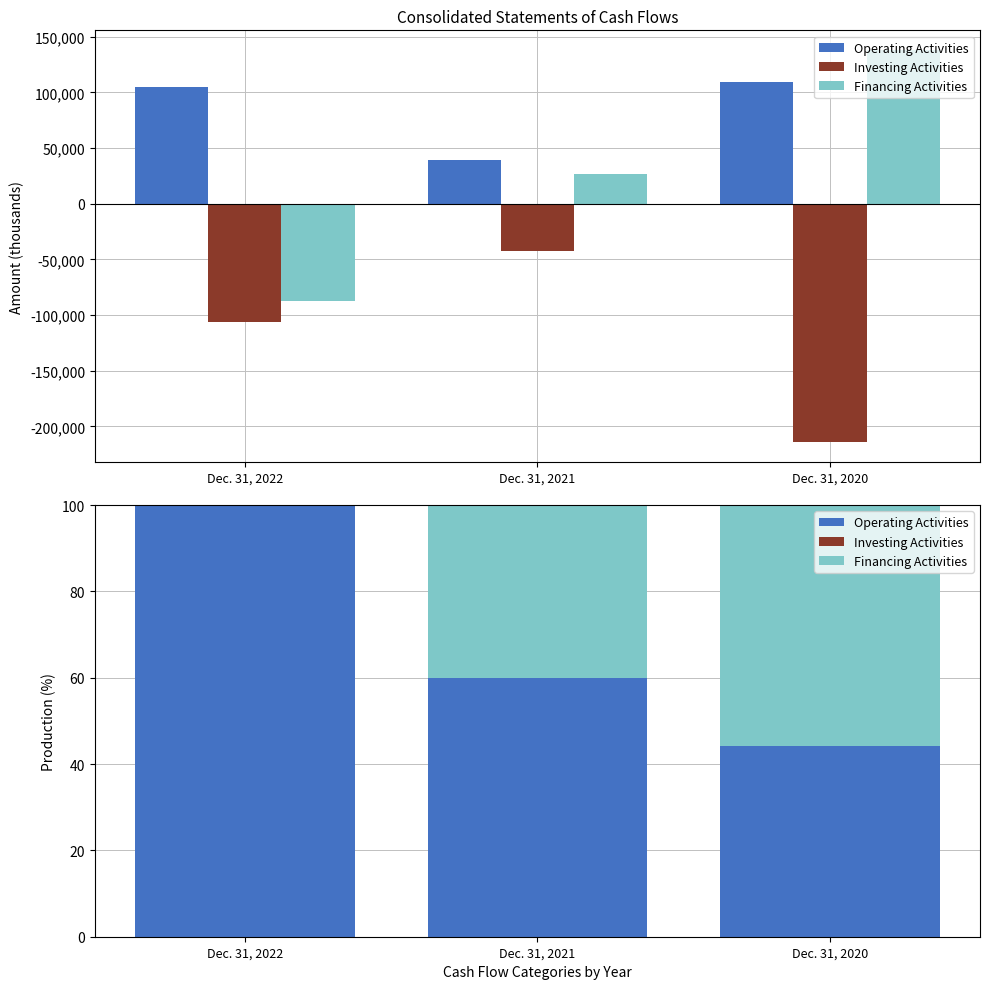

What is the difference between the Financing Activities values at Dec. 31, 2021 and Dec. 31, 2022?

40.0